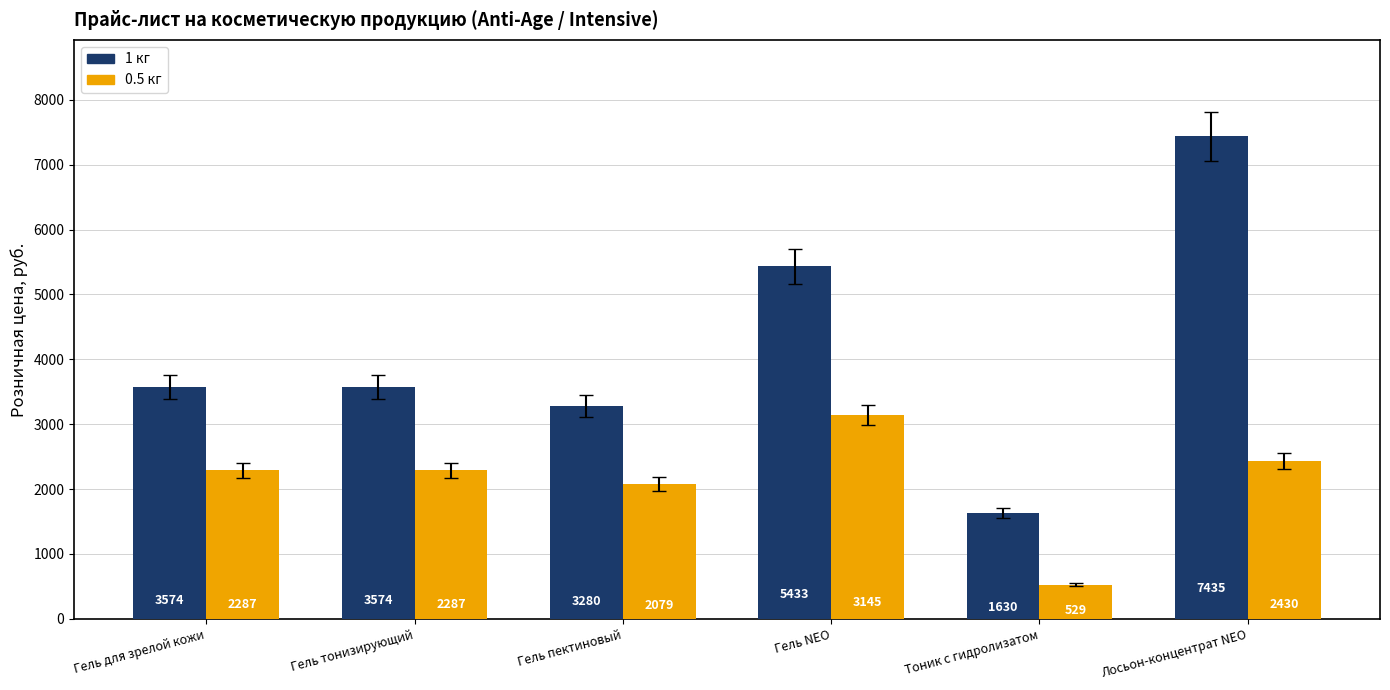

What is the difference between the second highest and second lowest values in the 0.5 кг series?

351